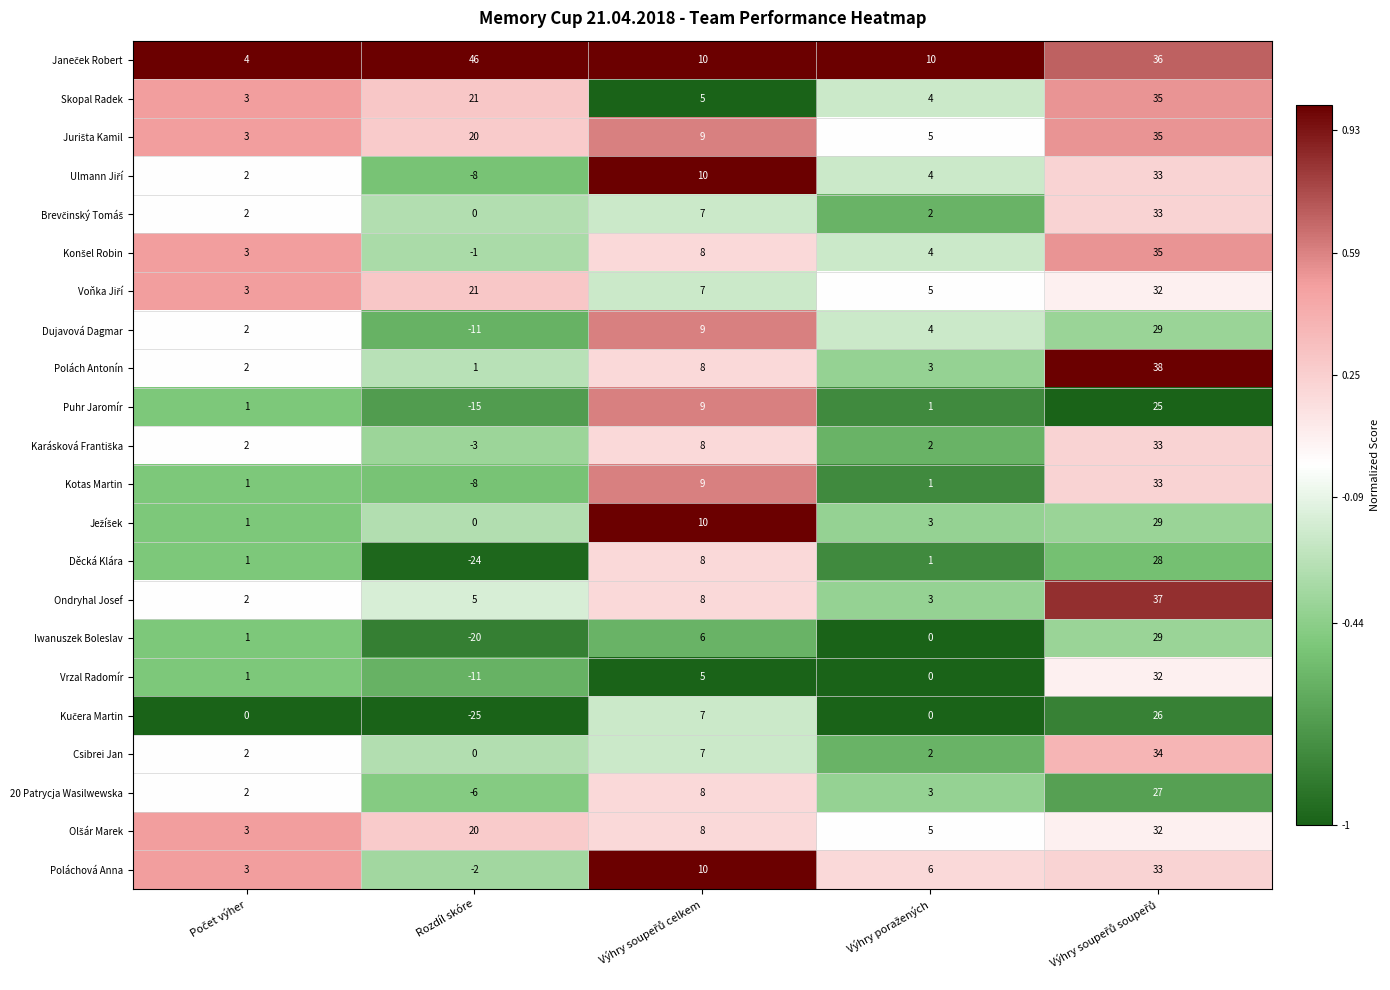

Which series has the largest range (max minus min)?

Děcká Klára